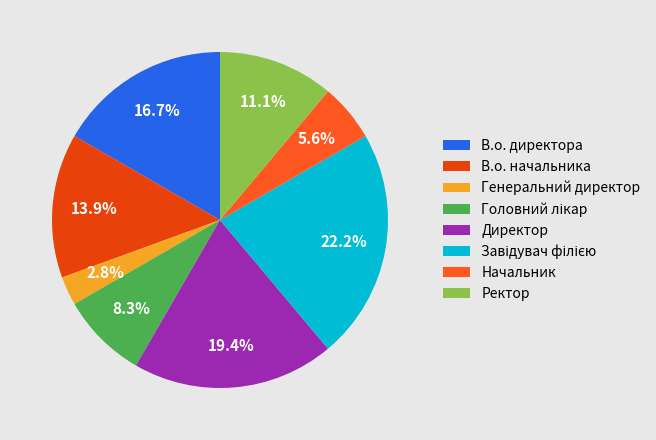

To the nearest percent, what portion does Завідувач філією represent?

22%